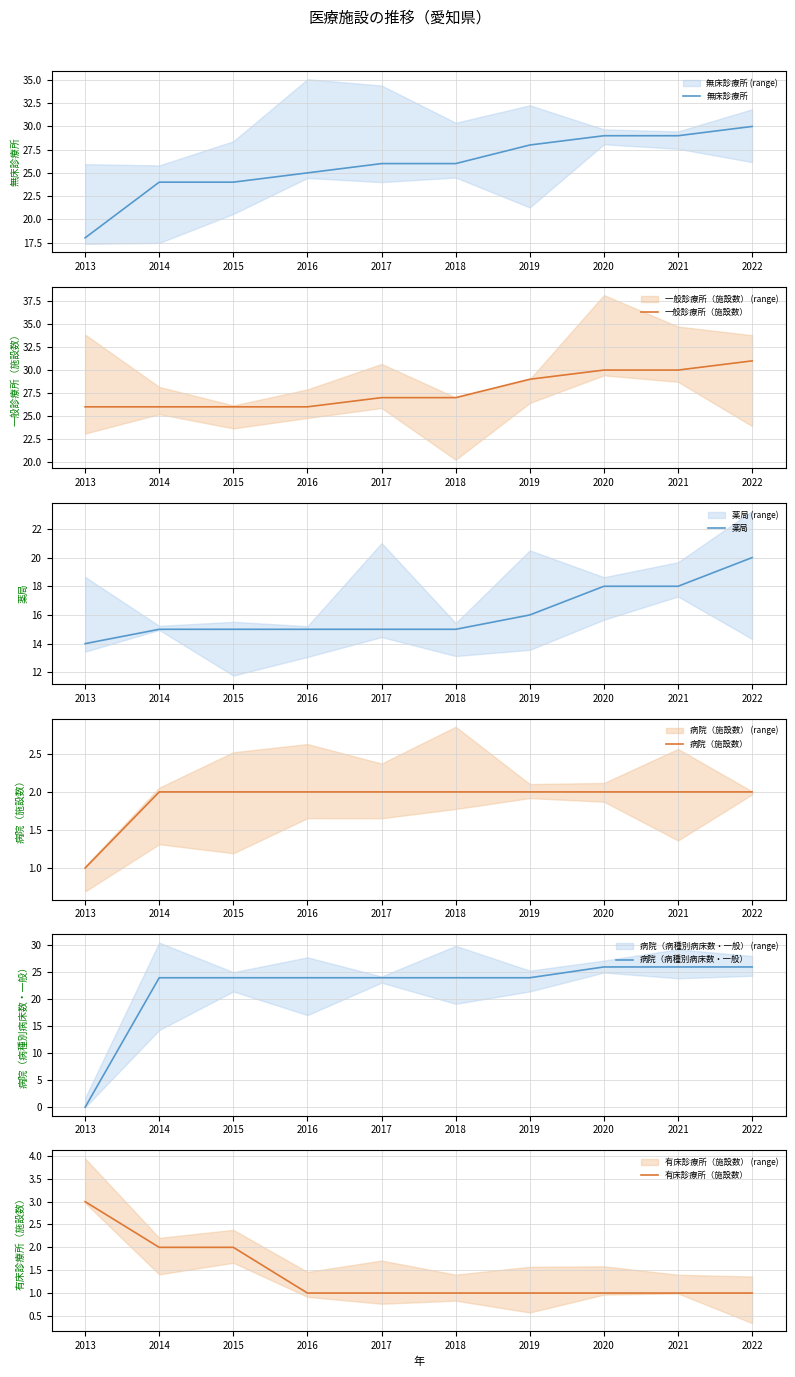

What is the total value across all series at 2020?

106